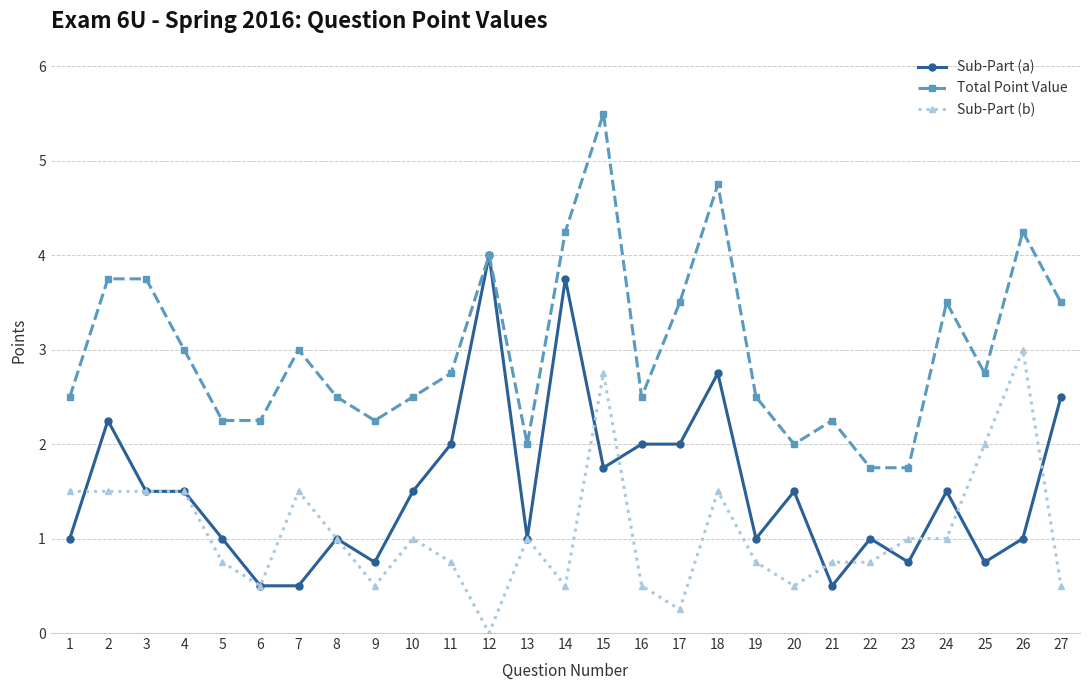

True or false: Sub-Part (b) and Total Point Value cross at least once.

False